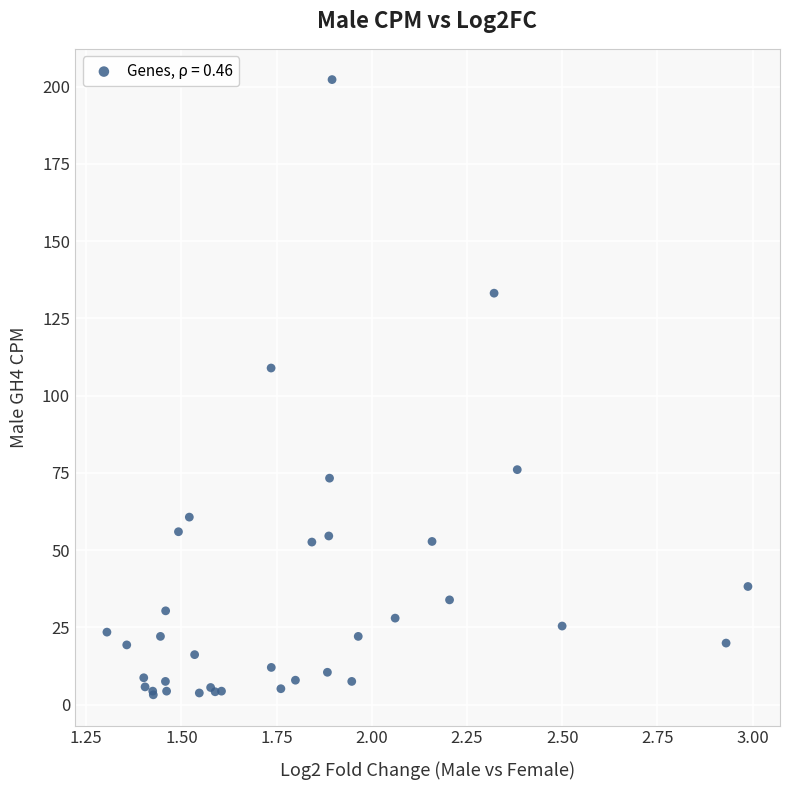

What Y value in the scatter plot is closest to 102?

108.9